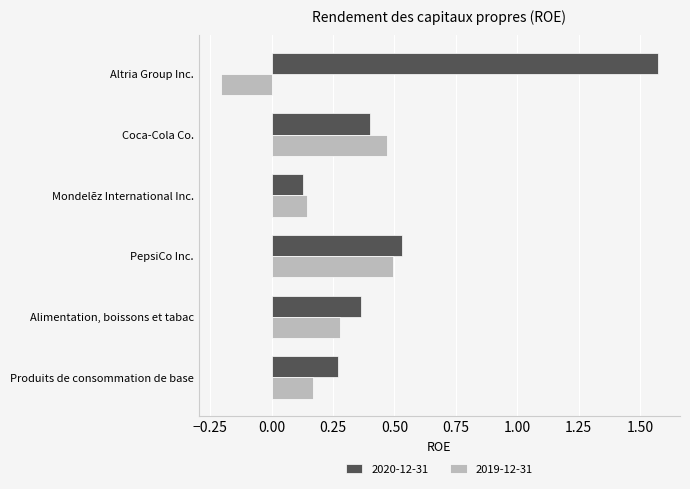

What is the minimum value shown in the chart?

-0.2